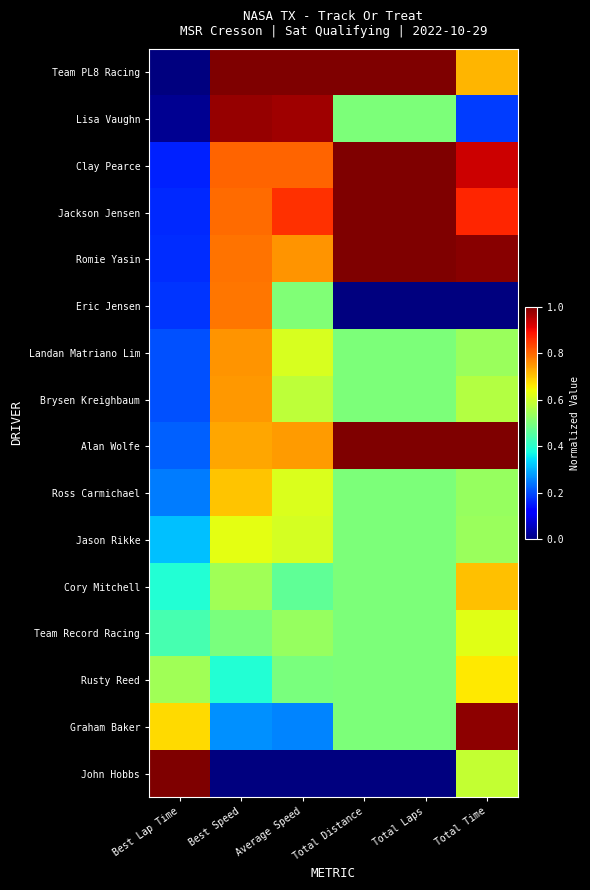

Which has a higher value, Best Speed or Average Speed?

Best Speed